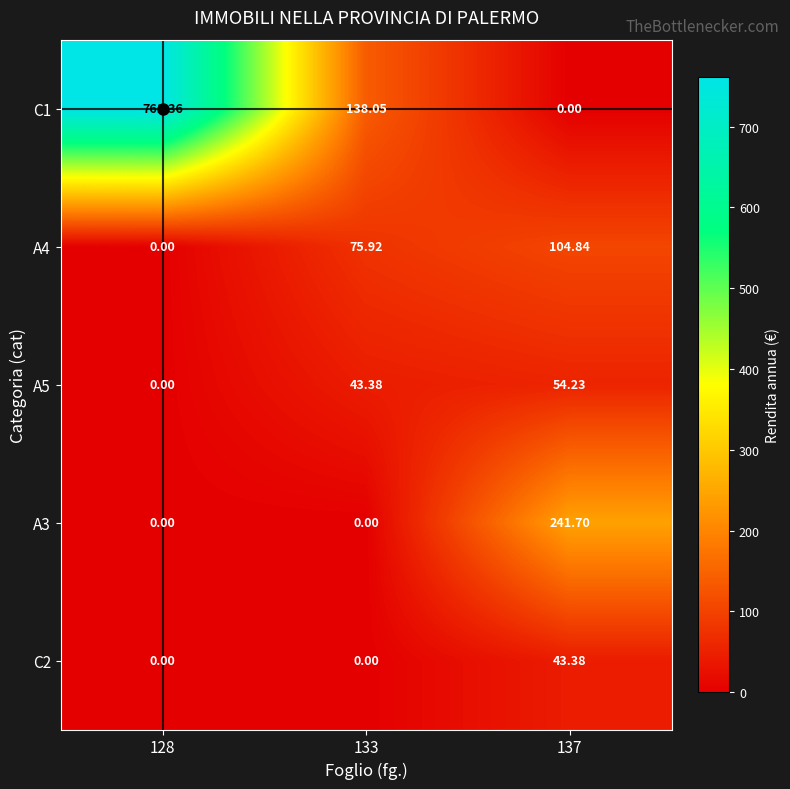

Is the value of A5 at 128 greater than the value of C2 at 137?

No